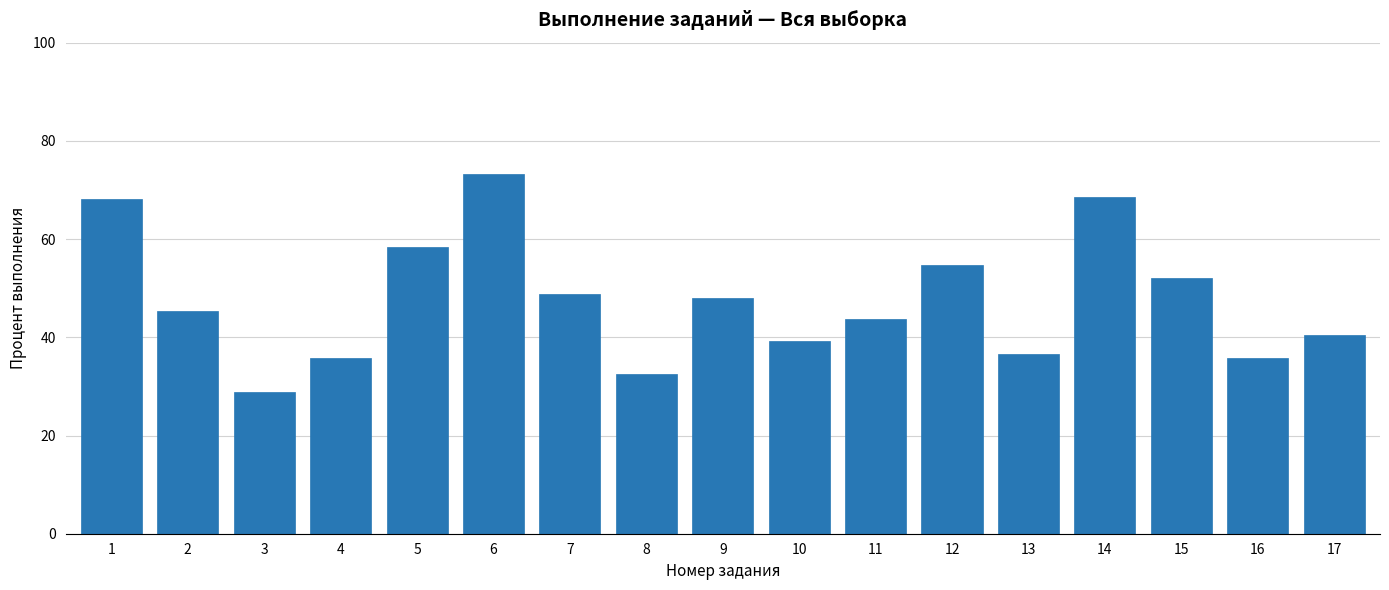

At which label is the value closest to 51?

15